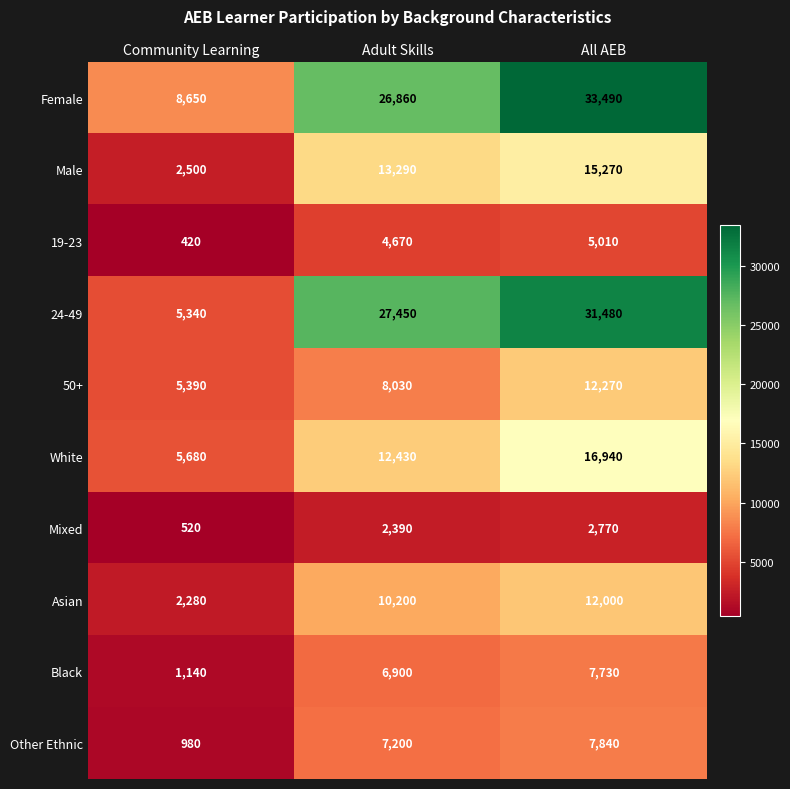

Count the White values in the range 5680 to 16940.

3